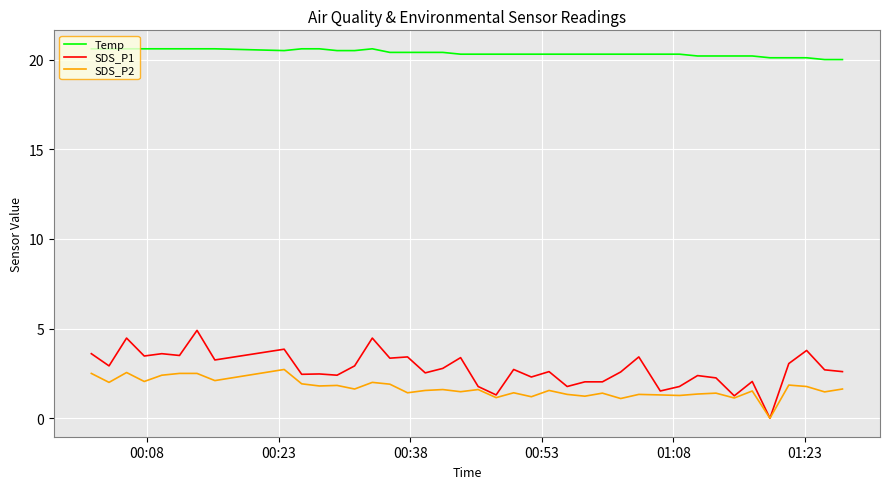

True or false: Temp and SDS_P2 cross at least once.

False